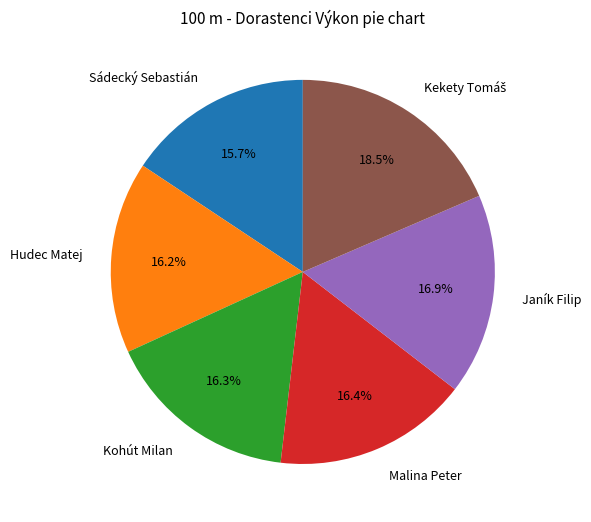

Is the sum of Malina Peter and Hudec Matej greater than half?

No